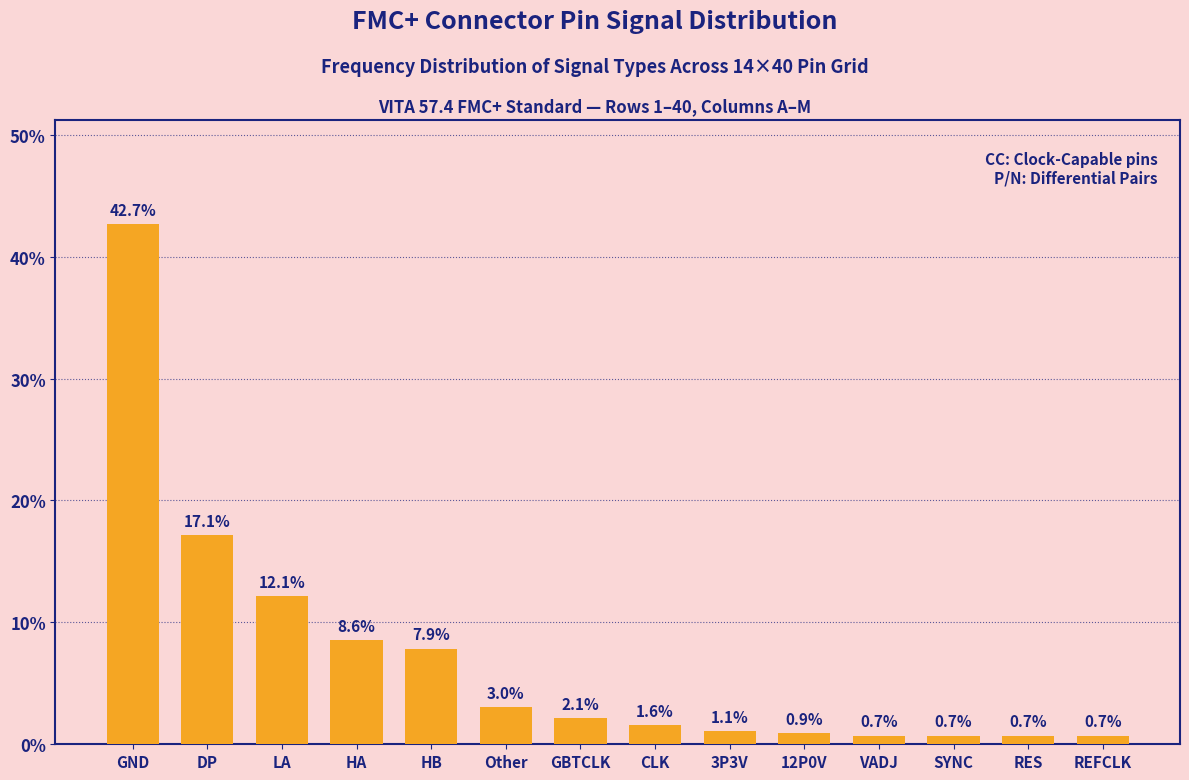

Reading left to right, transcribe all the data shown in this chart.

GND=42.7	DP=17.1	LA=12.1	HA=8.6	HB=7.9	Other=3.0	GBTCLK=2.1	CLK=1.6	3P3V=1.1	12P0V=0.9	VADJ=0.7	SYNC=0.7	RES=0.7	REFCLK=0.7